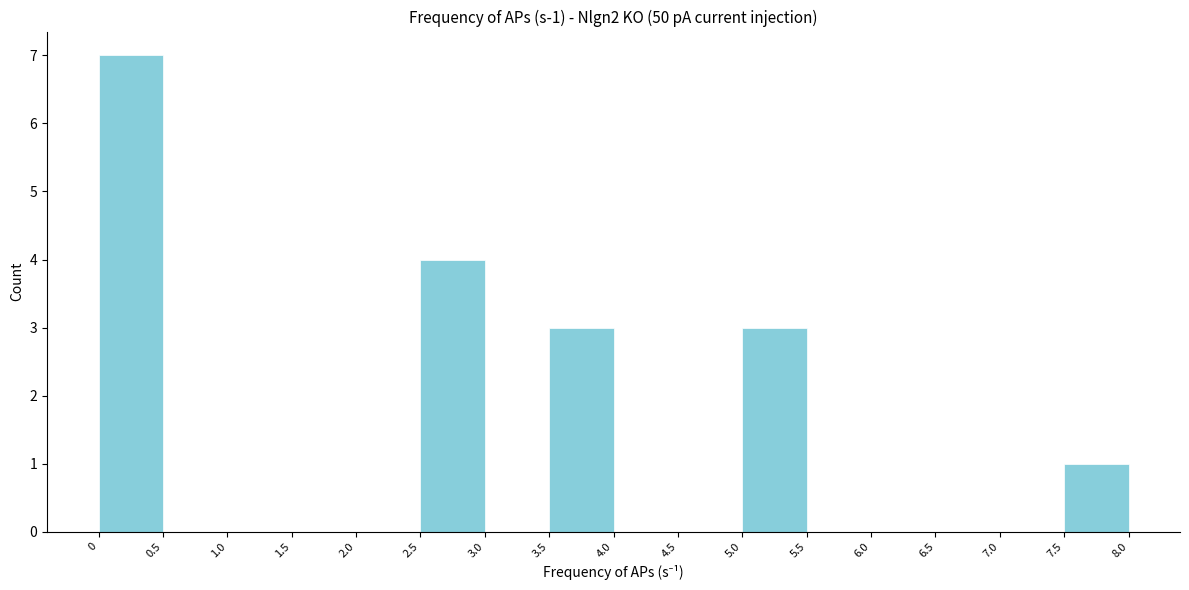

Over which range of the x-axis is the bar tallest?

0 to 0.5